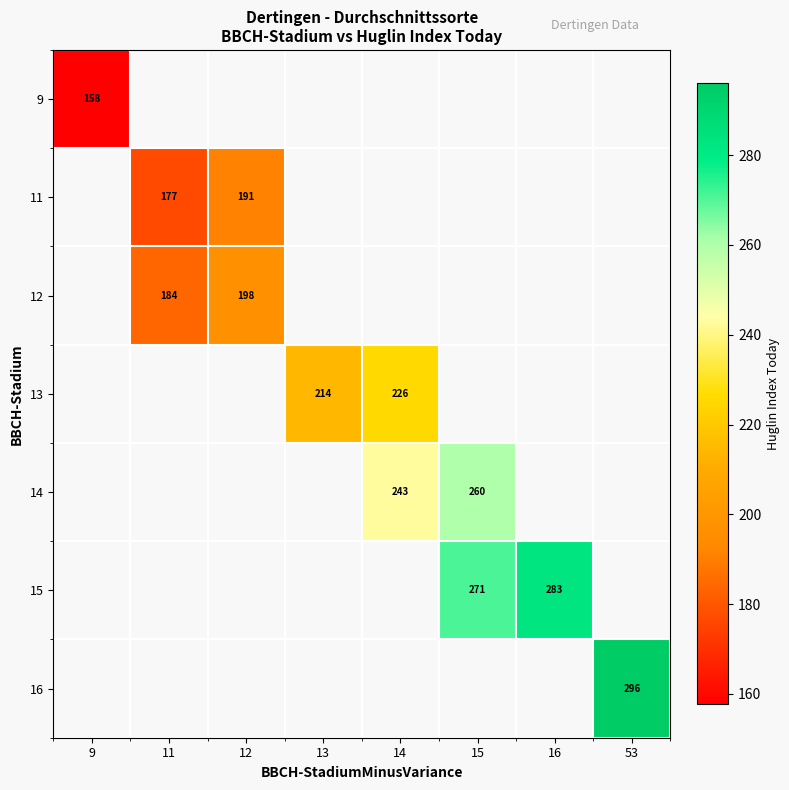

Is it true that 14 equals 260.0 at 15?

True